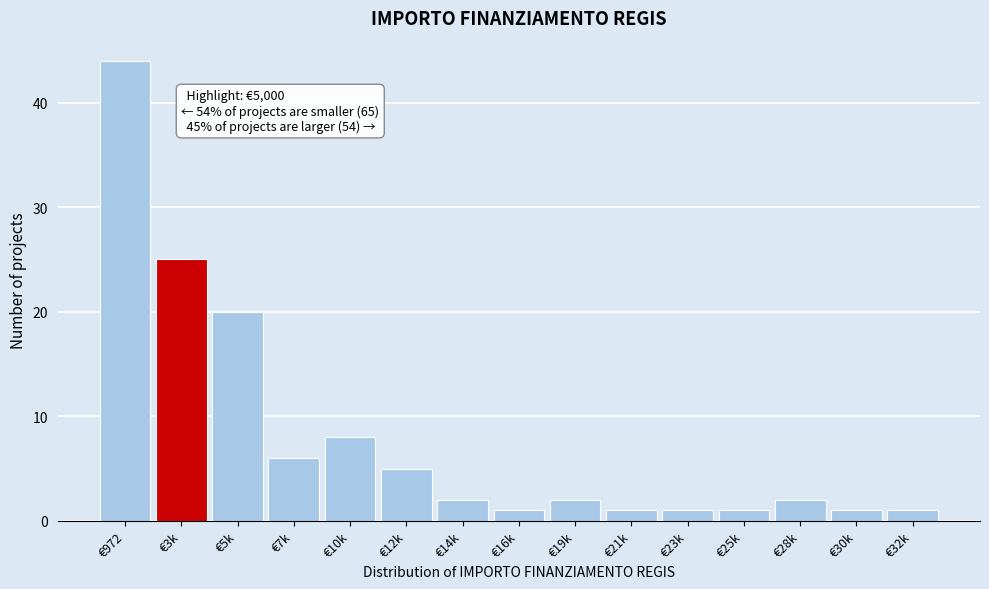

Reading left to right, extract all data points from this chart.

€972=44	€3k=25	€5k=20	€7k=6	€10k=8	€12k=5	€14k=2	€16k=1	€19k=2	€21k=1	€23k=1	€25k=1	€28k=2	€30k=1	€32k=1